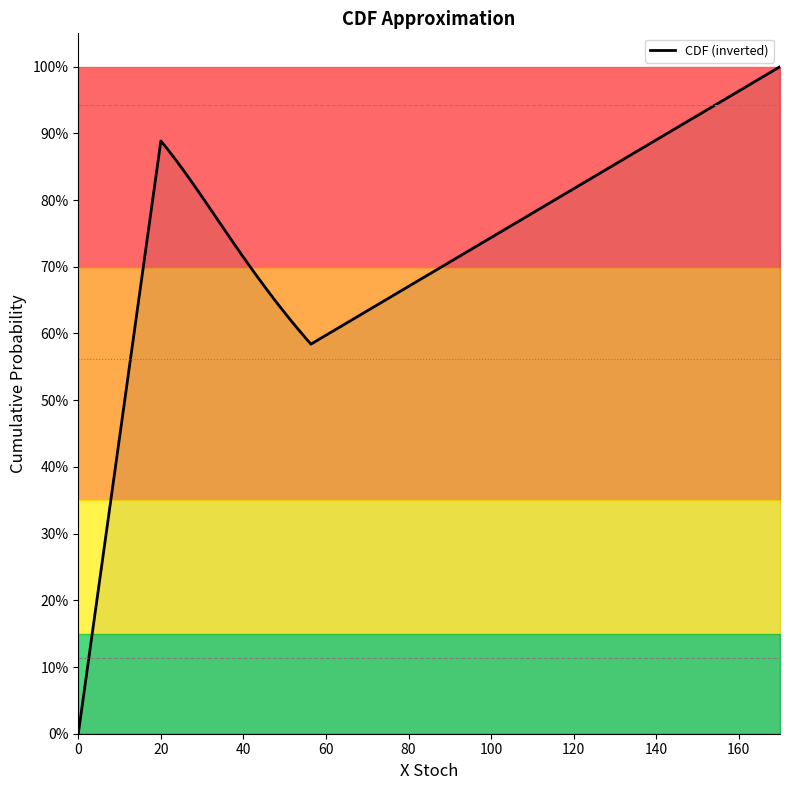

Is this an area chart (filled region under the line)?

Yes